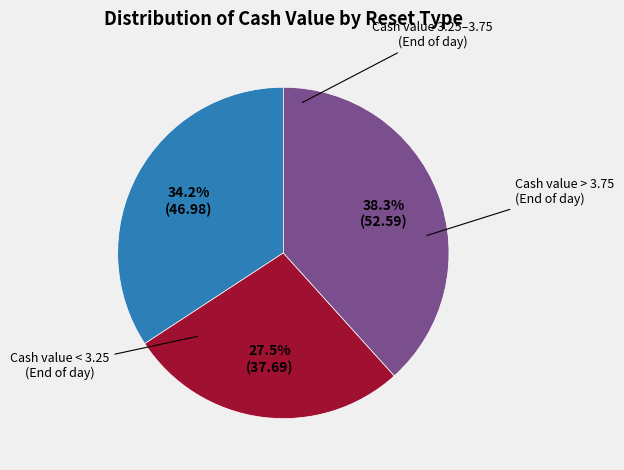

Is there any slice that represents more than half of the pie?

No